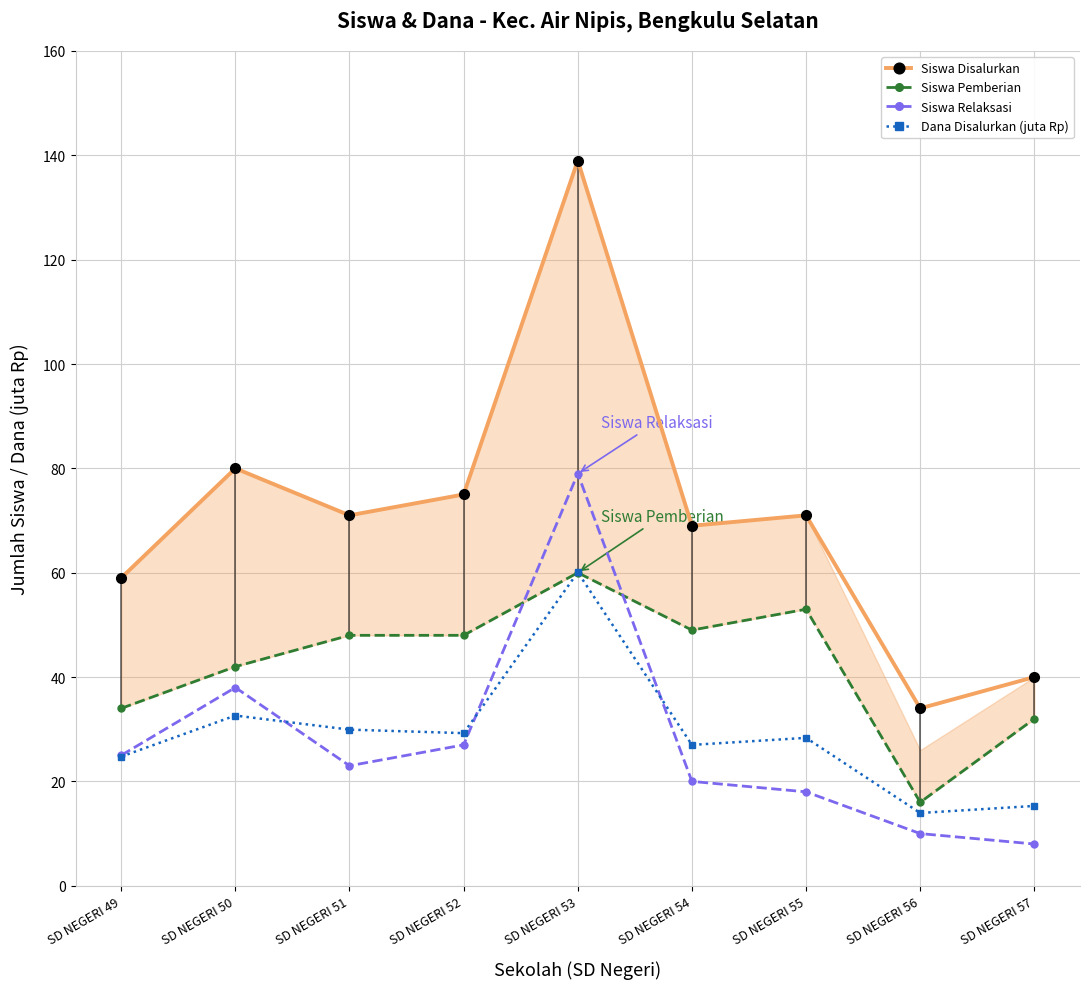

How many lines are shown in the chart?

4